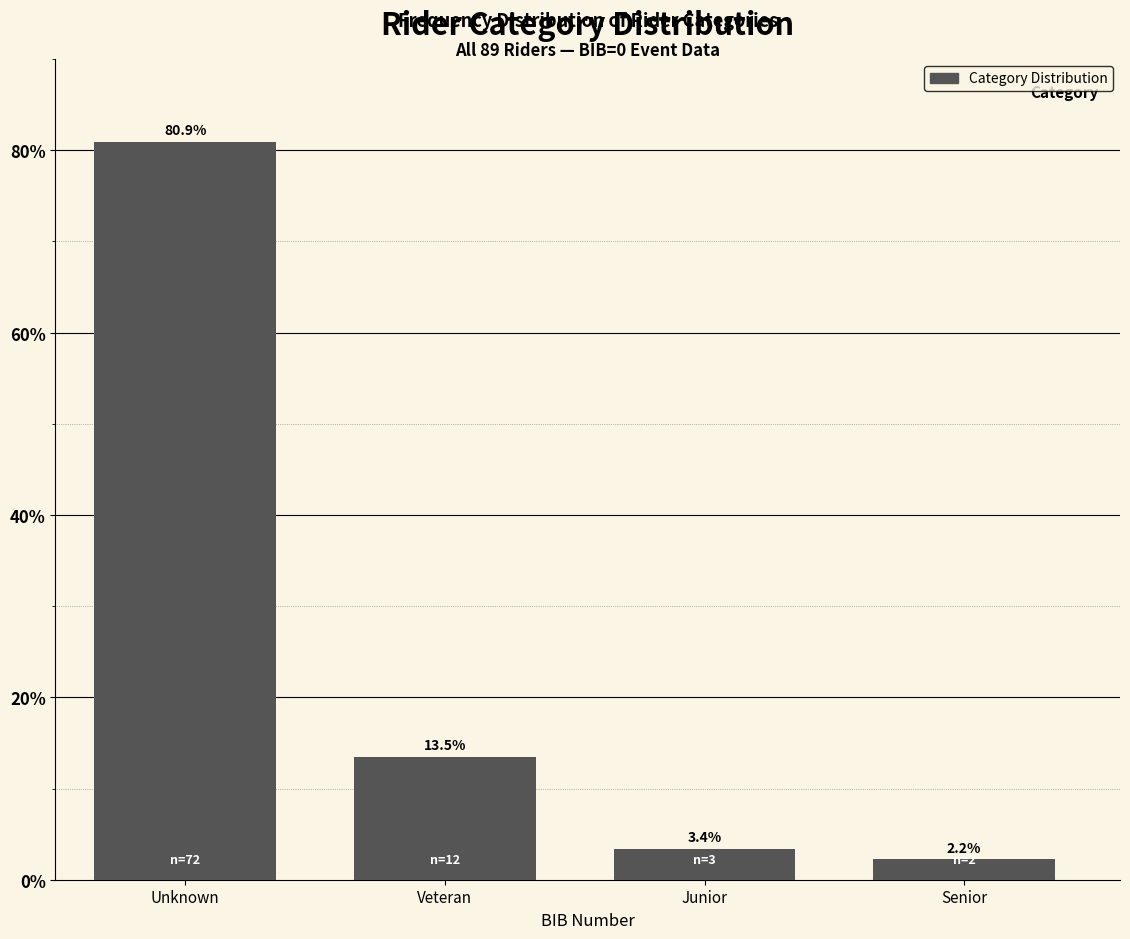

Reading right to left, list all the values displayed in this chart.

2.2	3.4	13.5	80.9